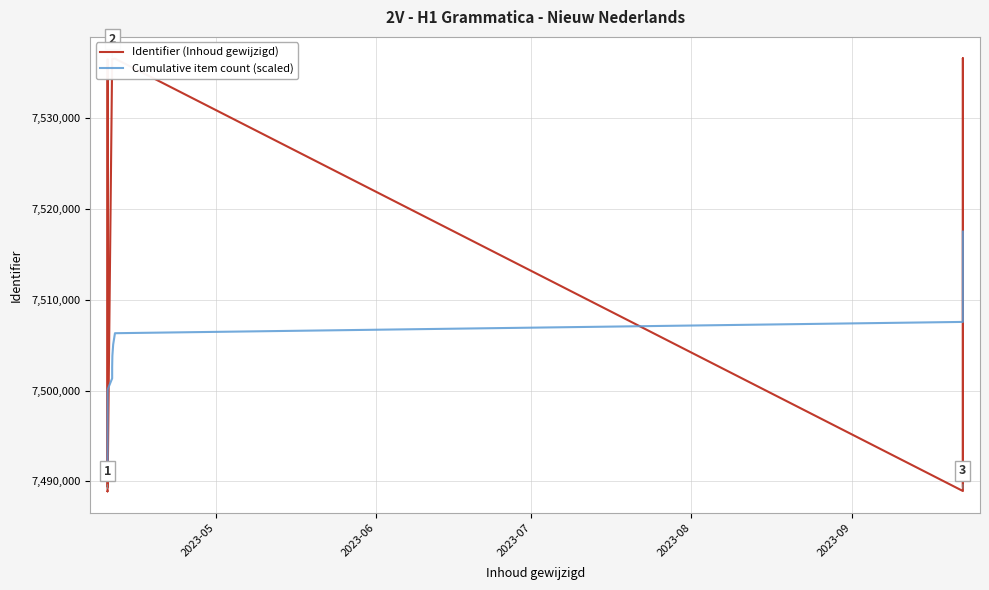

Which series ends up on top after the final intersection of Cumulative item count (scaled) and Identifier (Inhoud gewijzigd)?

Cumulative item count (scaled)